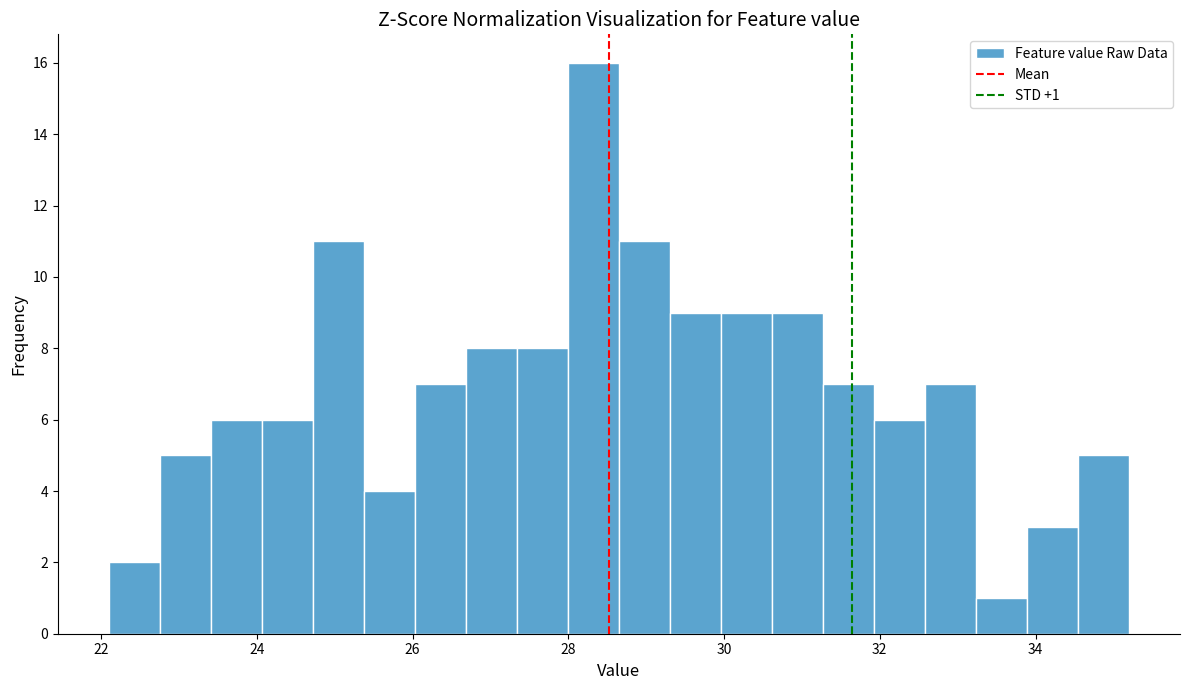

Around what value on the x-axis is the tallest bar? Give the approximate position of its centre, as read against the axis.

28.4